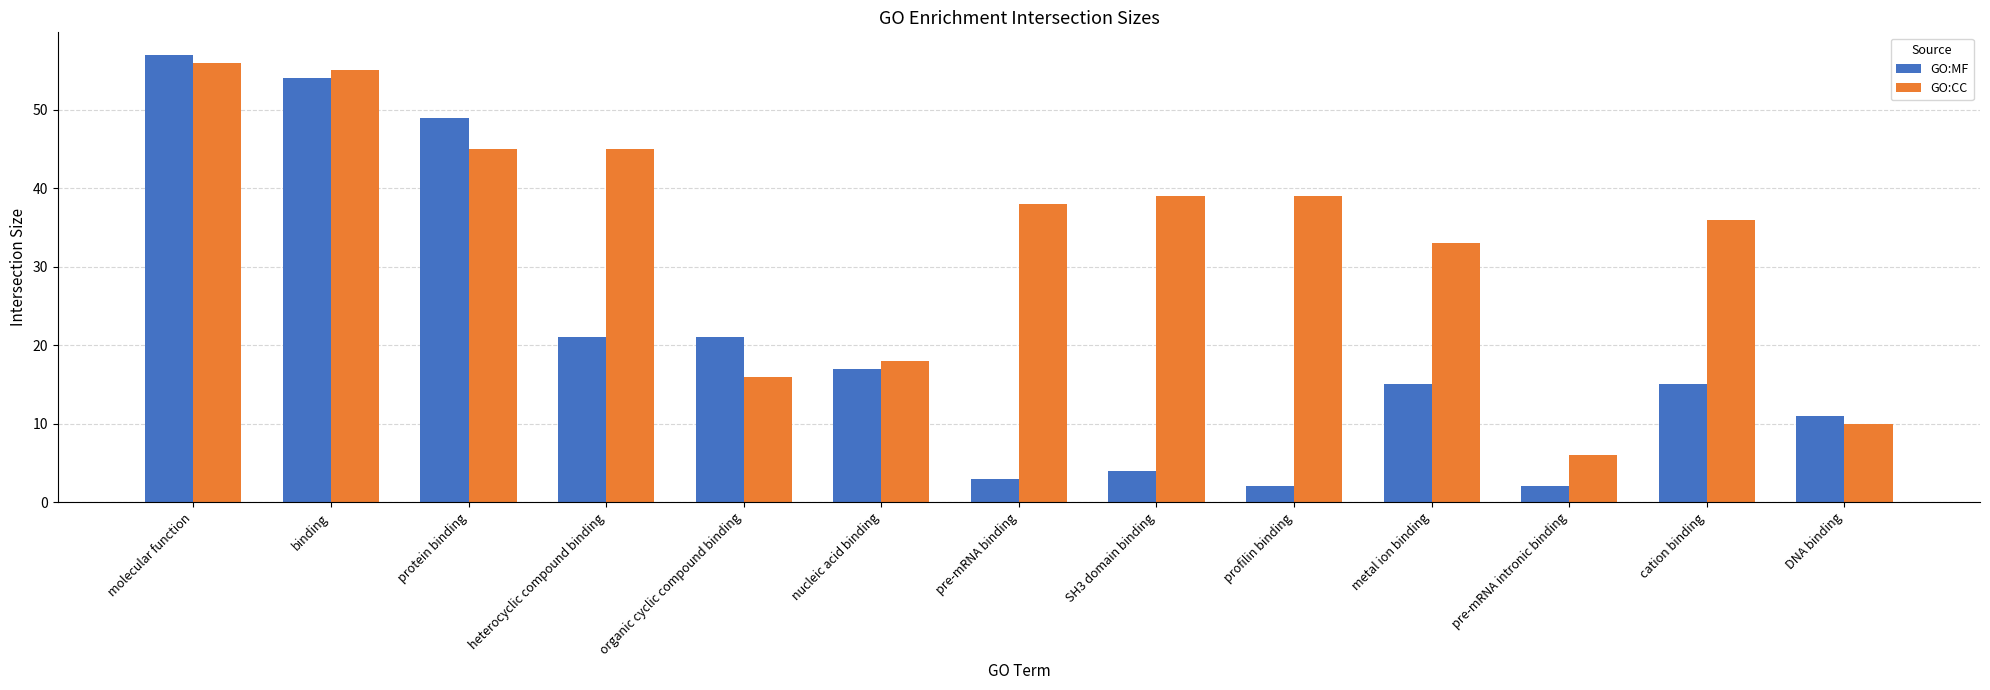

Is the value of GO:MF at heterocyclic compound binding greater than the value of GO:CC at cation binding?

No